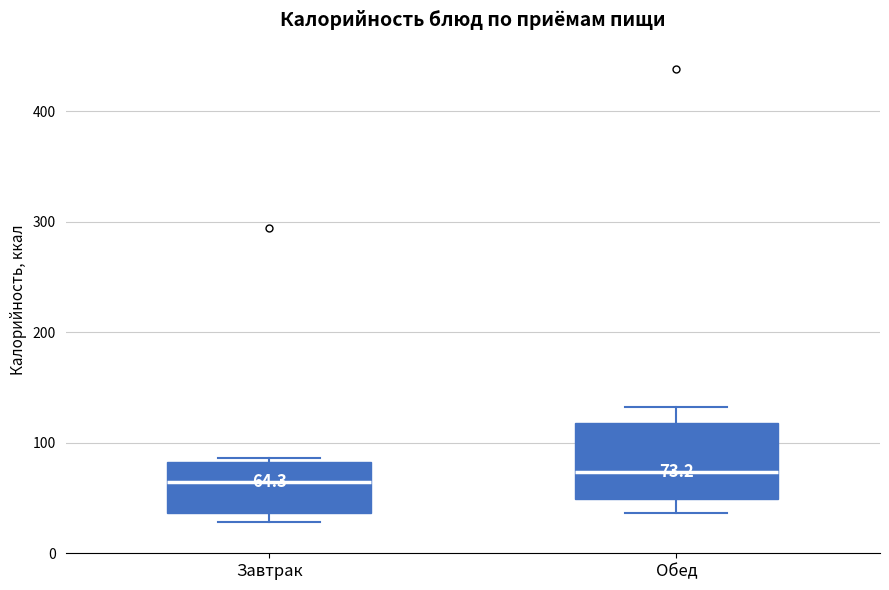

Which box is the tallest, from its lower edge to its upper edge?

Обед